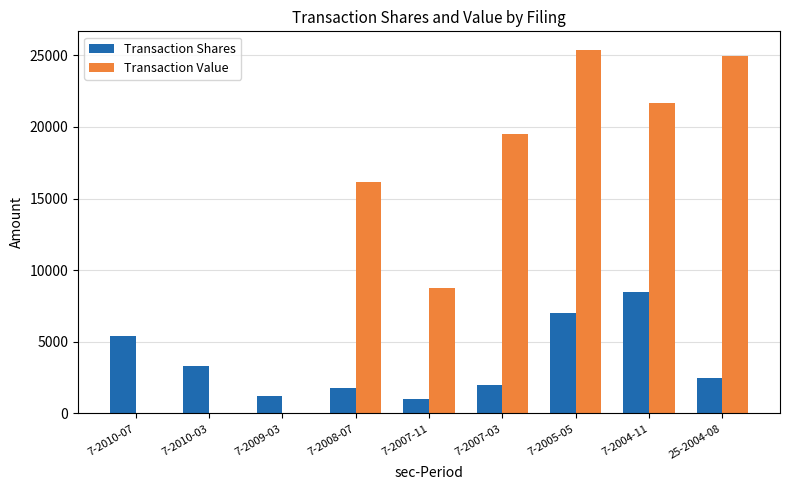

Where is Transaction Shares nearest to the value 4750?

7-2010-07